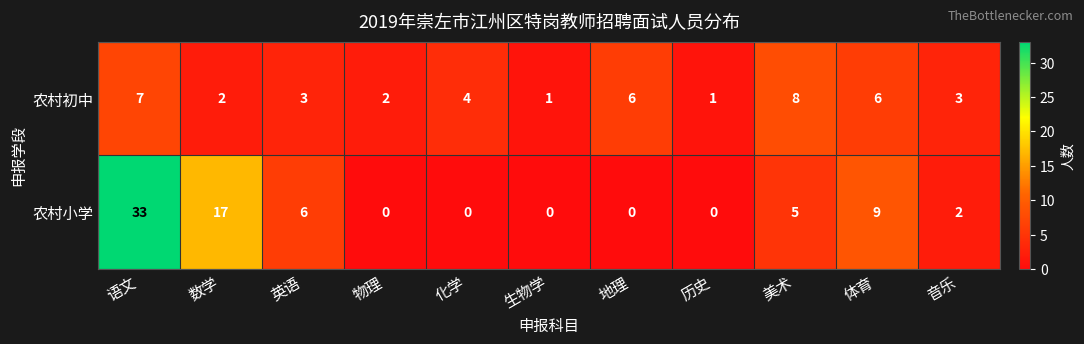

At how many categories does at least one series exceed 18?

1